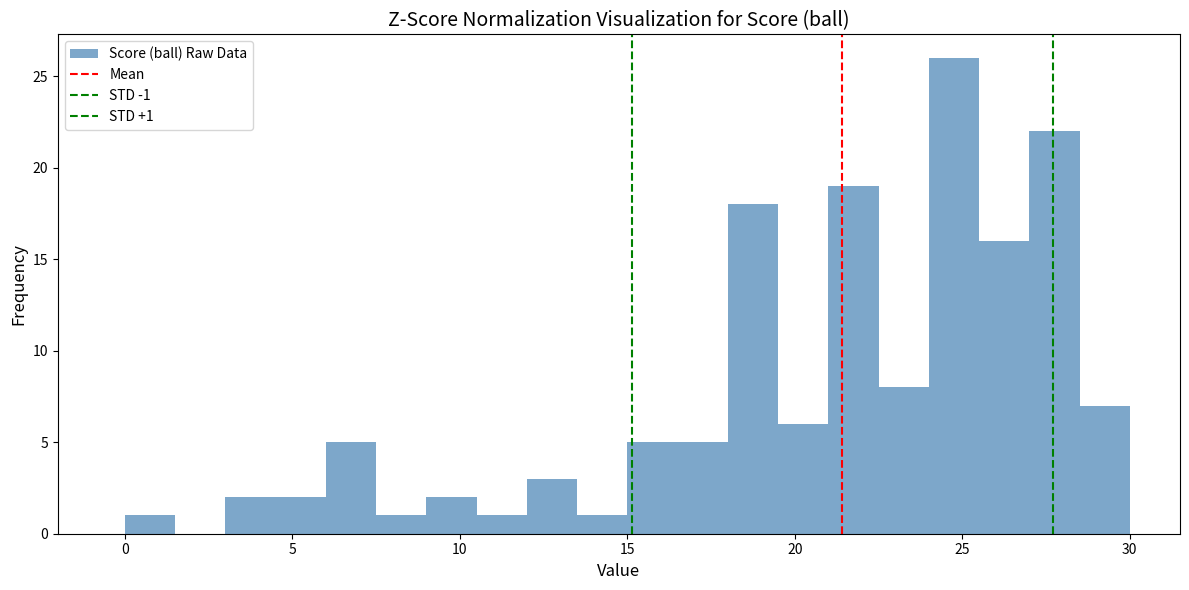

Read against the x-axis, roughly where is the centre of the tallest bar?

25.0